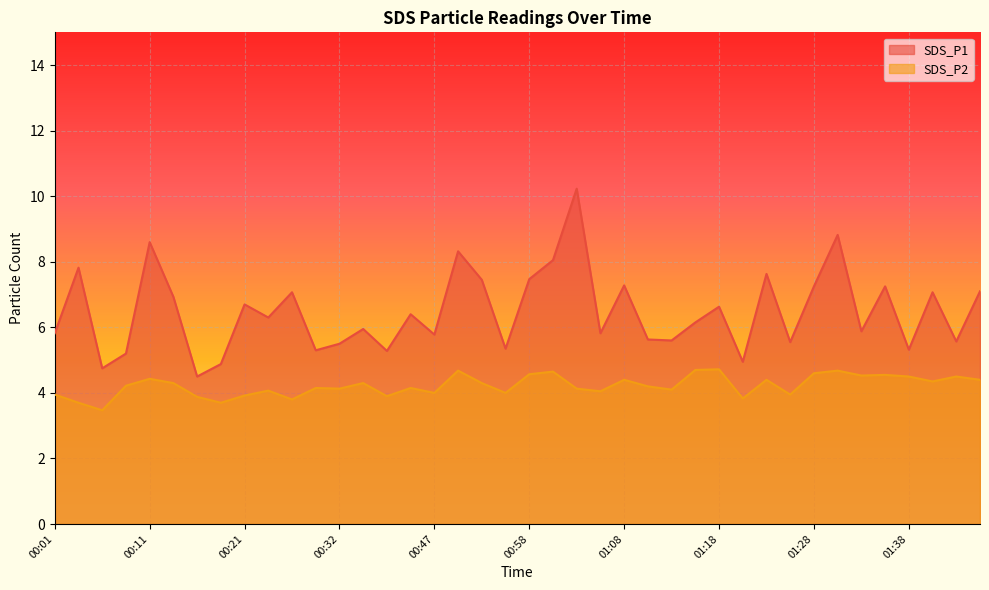

What is the difference between the highest and lowest values at 01:20?

1.1